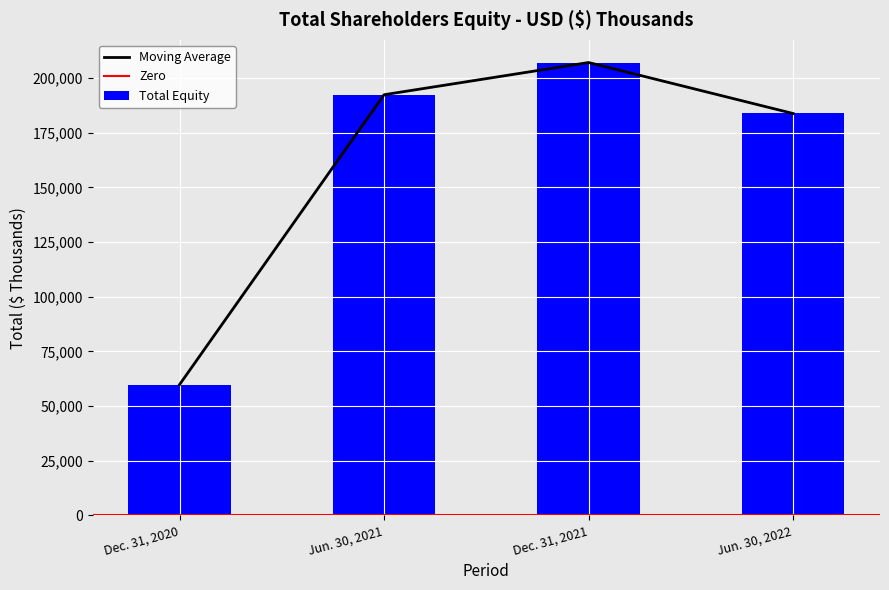

True or false: the data shows 207150 at Dec. 31, 2021.

True